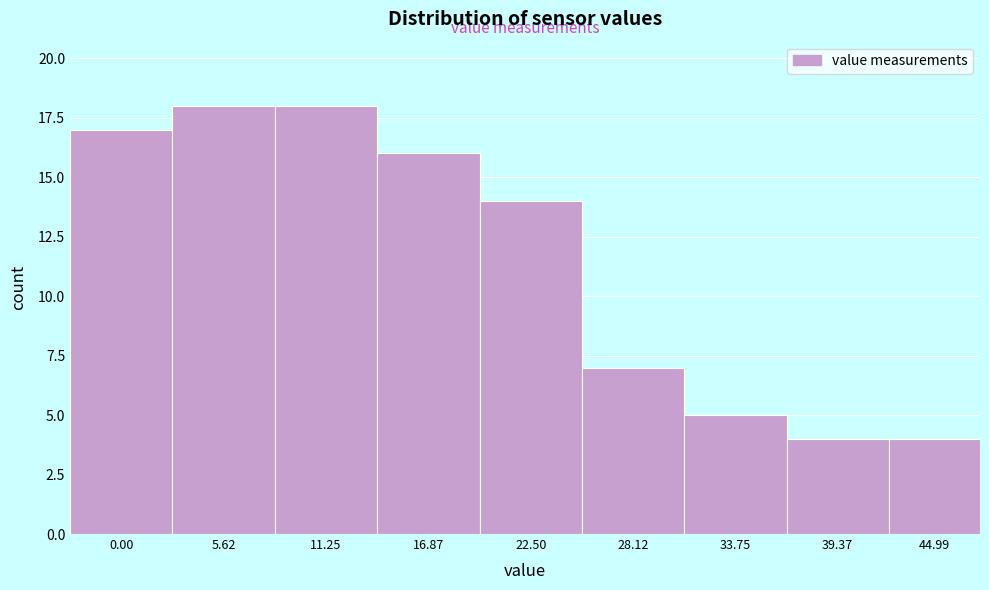

Reading right to left, transcribe all the data shown in this chart.

44.99=4	39.37=4	33.75=5	28.12=7	22.50=14	16.87=16	11.25=18	5.62=18	0.00=17